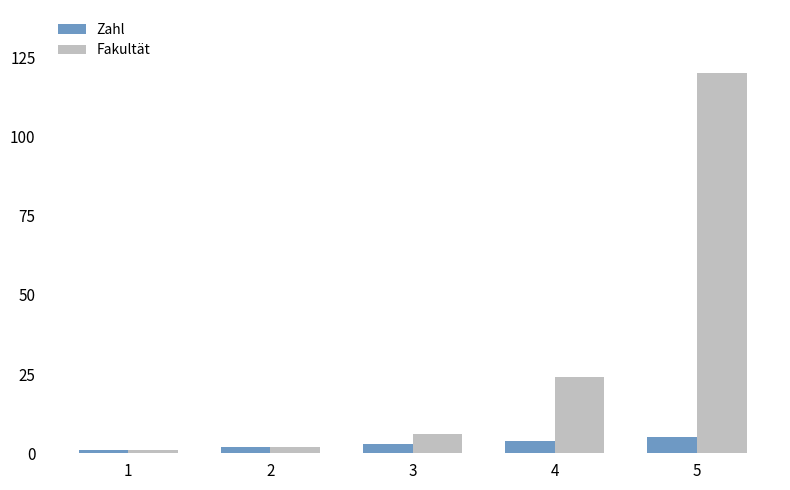

What are all the series names shown in the legend?

Zahl, Fakultät